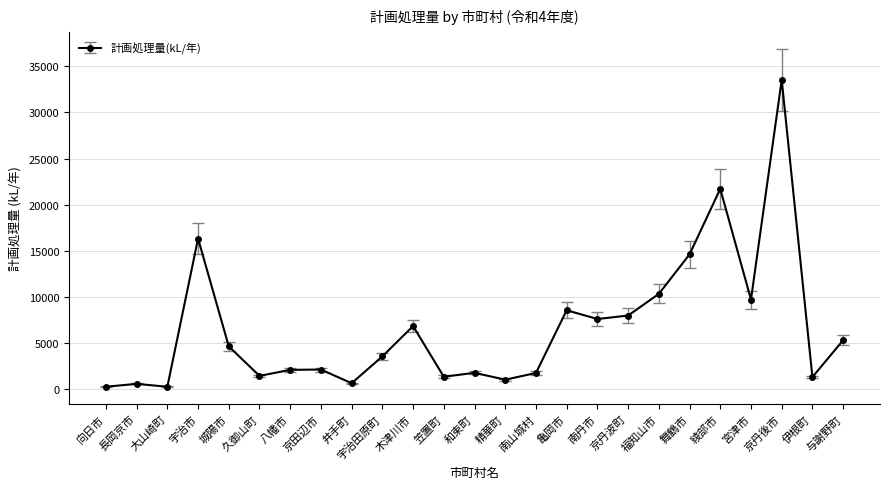

What is the sum of all values?

165813